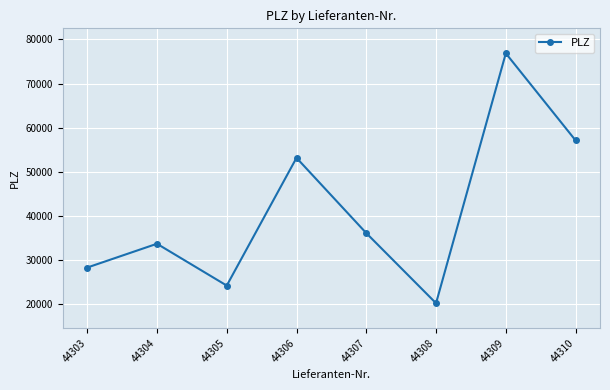

Between 44306 and 44305, which is larger?

44306